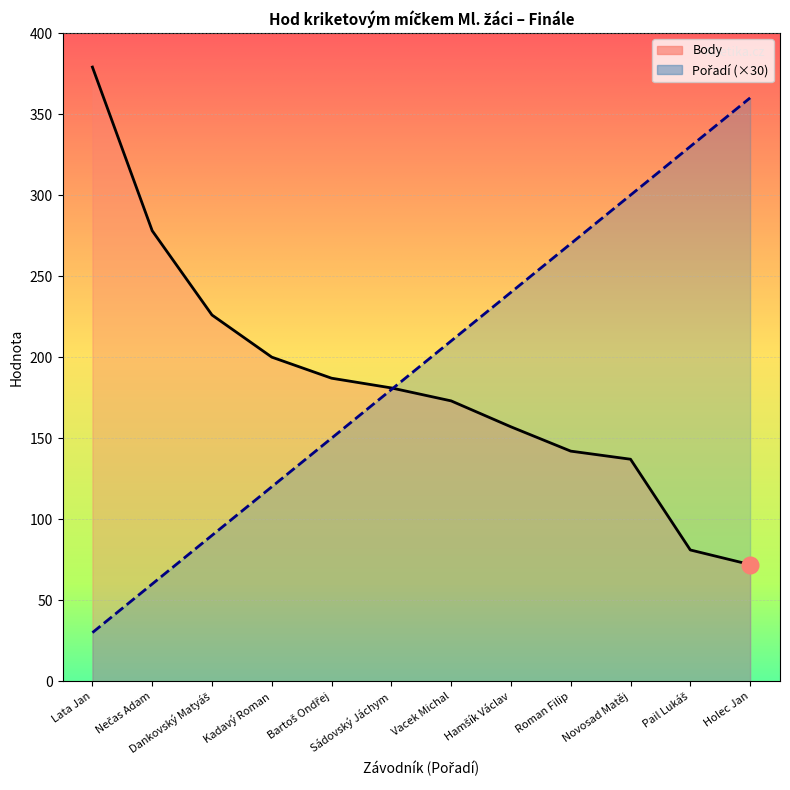

At which label does Body reach its minimum?

Holec Jan